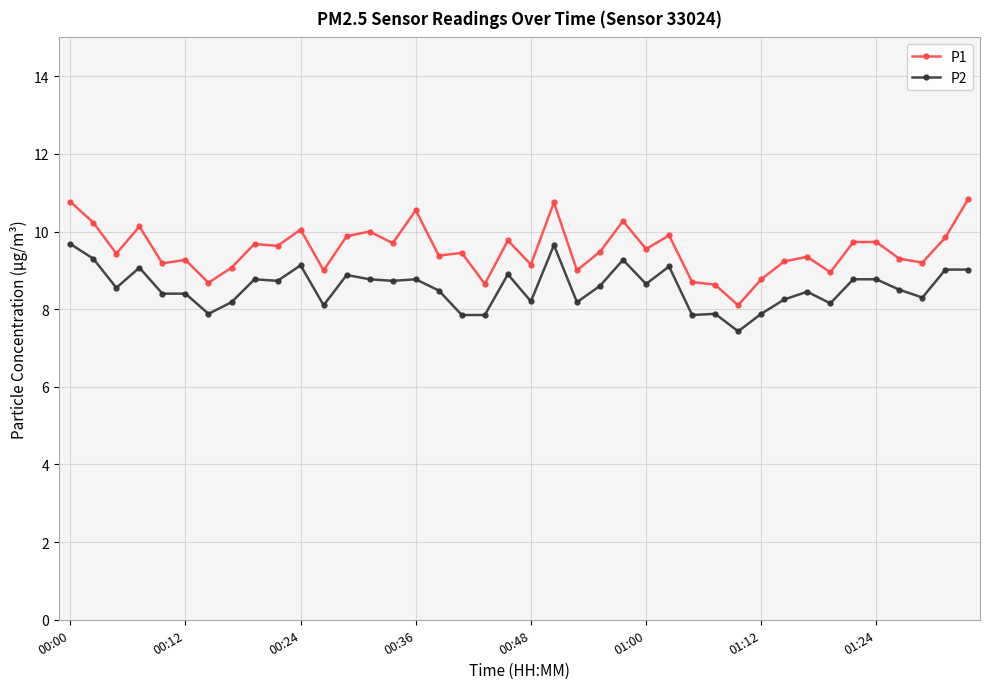

What is the value of the P2 point at the 6th from the left?

8.4